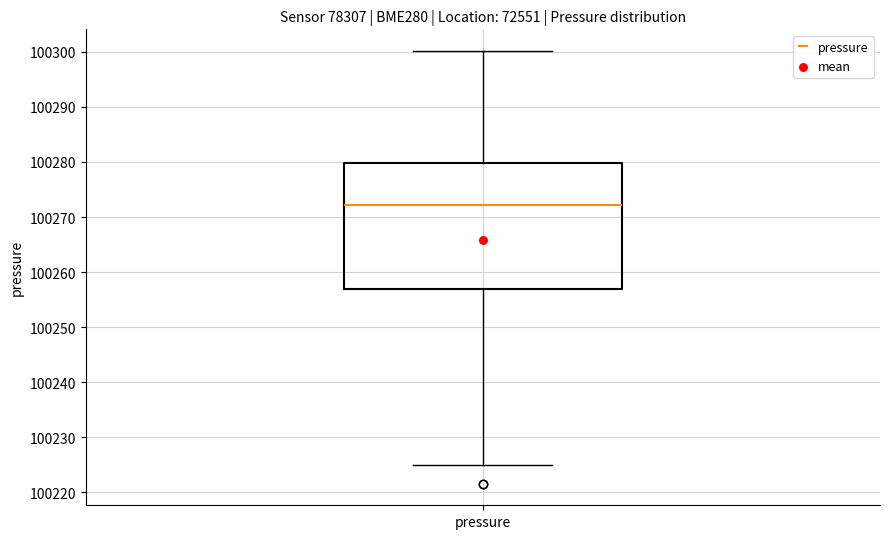

Read this box plot against the y-axis: the position of the median line, the range covered by the box, and the ends of both whiskers. The values are not printed on the chart, so give them approximately, as read against the axis.

median 100272, box 100257 to 100280, whiskers 100225 to 100300